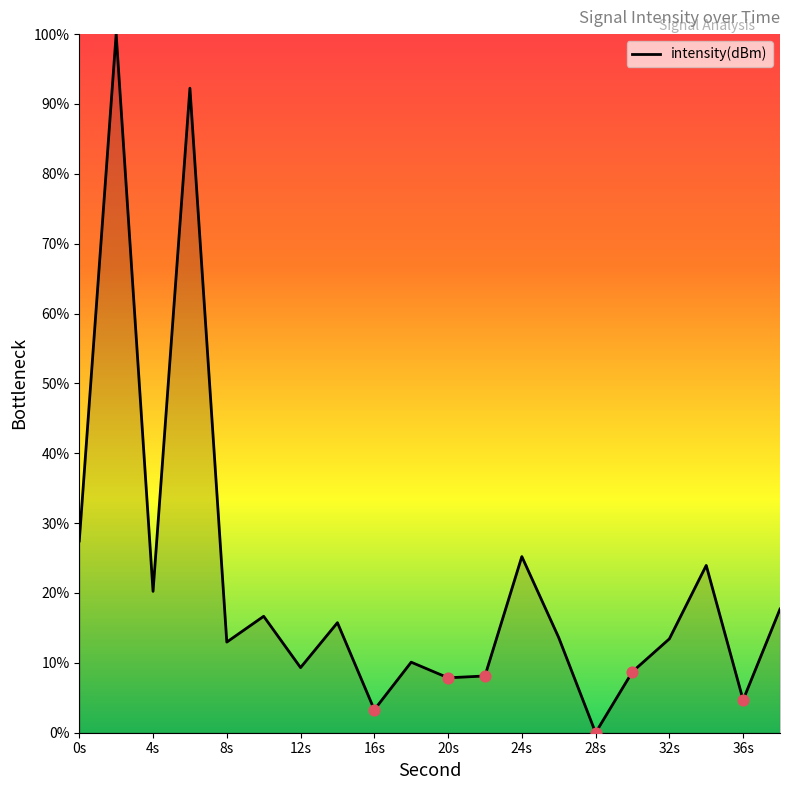

What is the greatest value displayed?

100.0